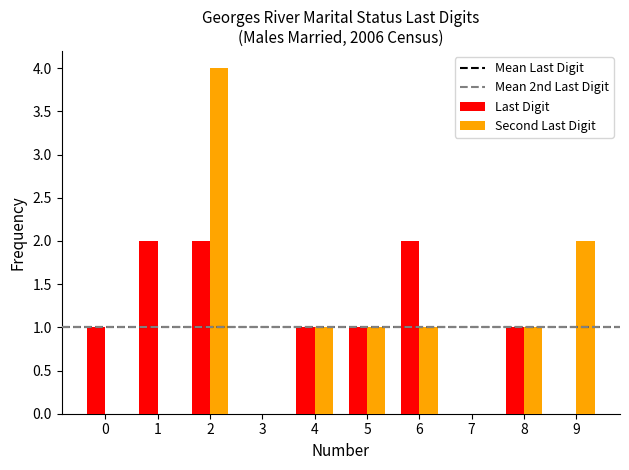

Is it true that Second Last Digit equals 2 at 1?

False